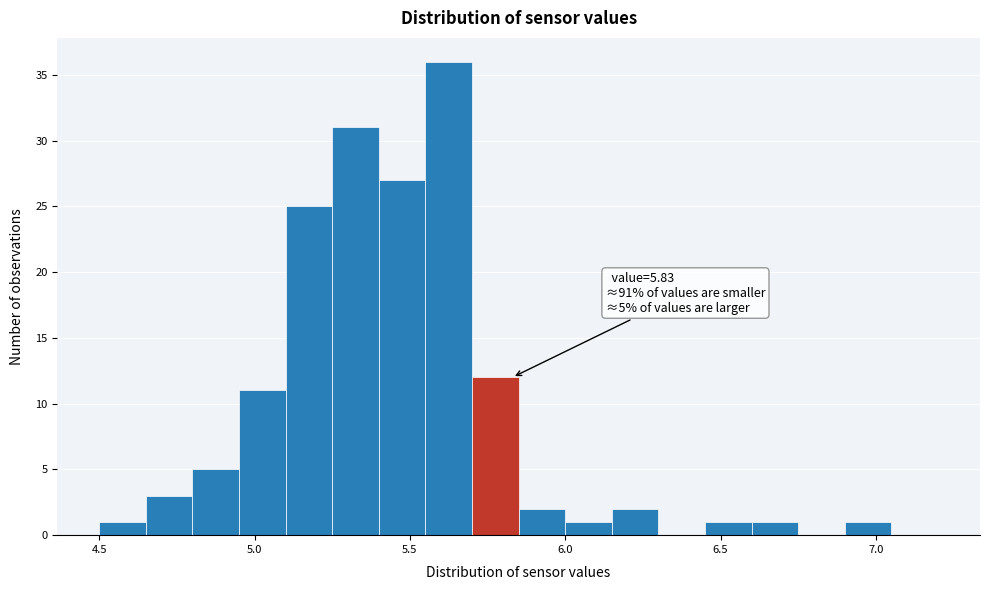

Read against the x-axis, roughly where is the centre of the tallest bar?

5.65